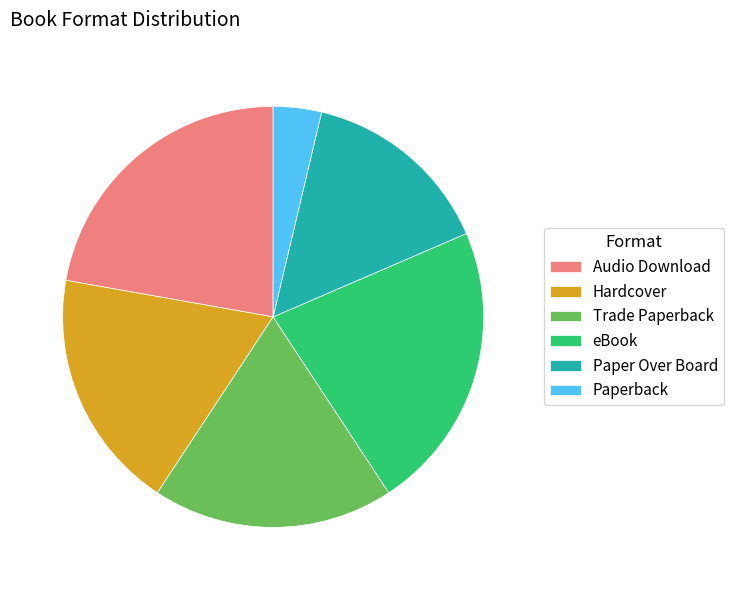

Which slice is the smallest?

Paperback